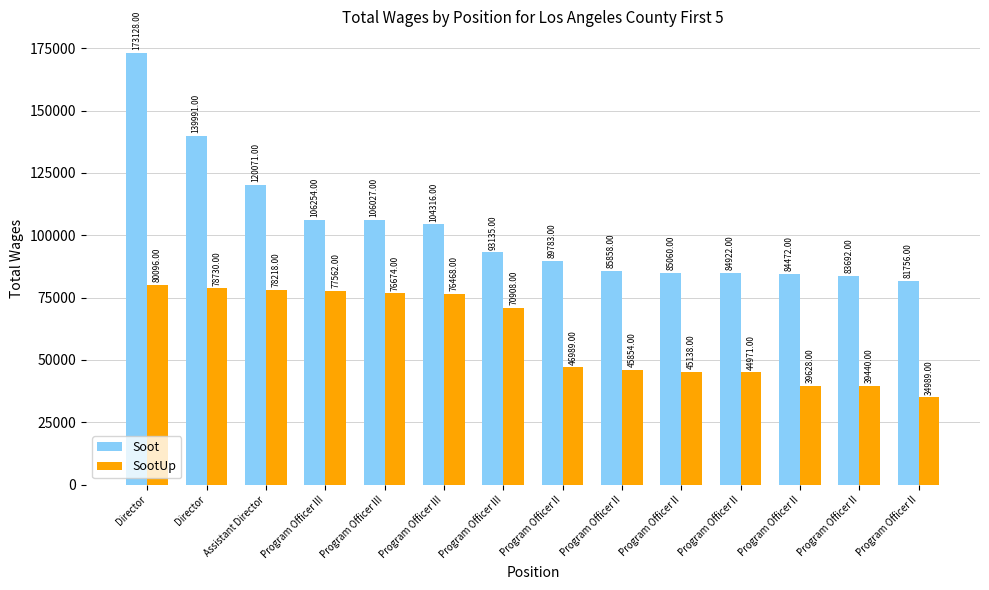

Rank the series by their maximum value, from highest to lowest.

Soot, SootUp